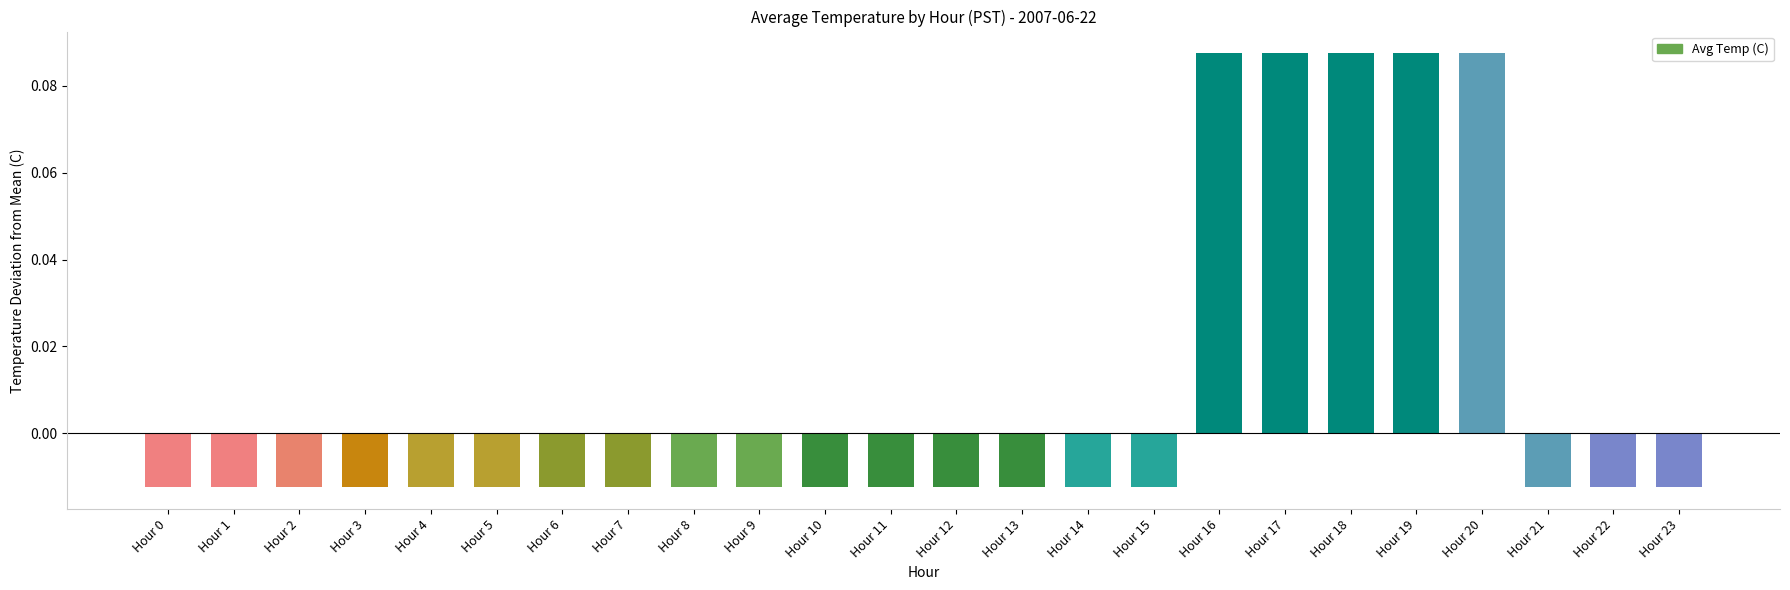

Between Hour 19 and Hour 3, which is larger?

Hour 19